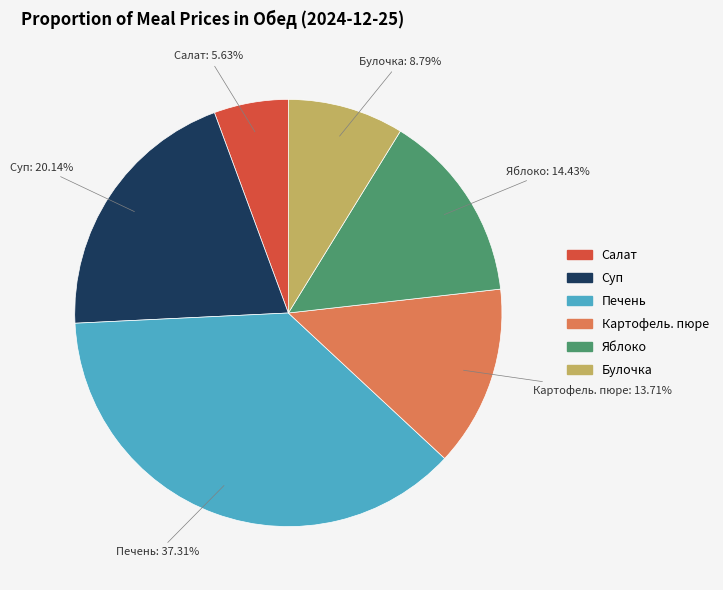

To the nearest percent, what is the difference between the largest and smallest slice percentages?

32%